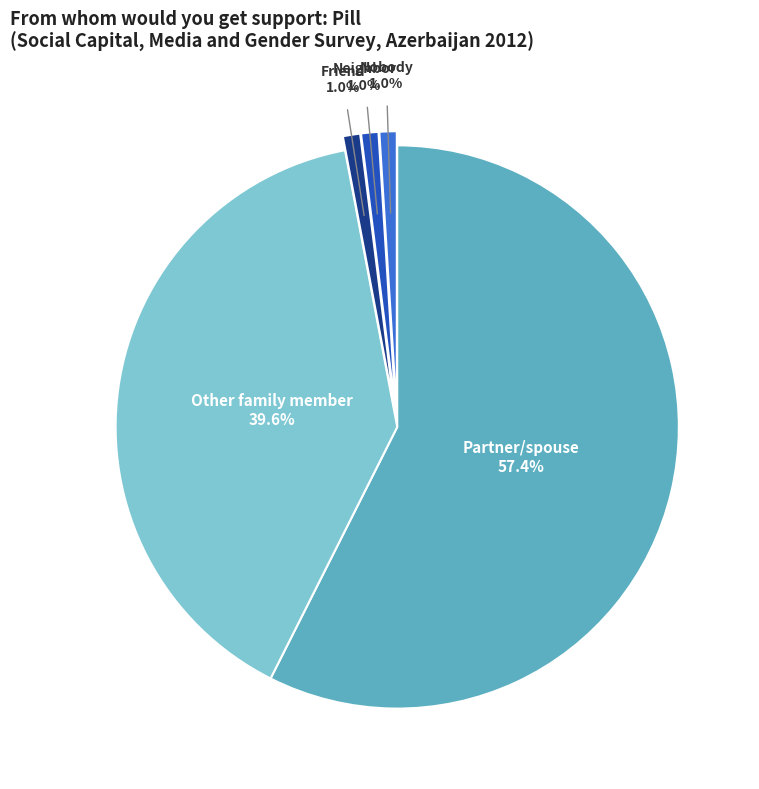

Which slice is the largest?

Partner/spouse